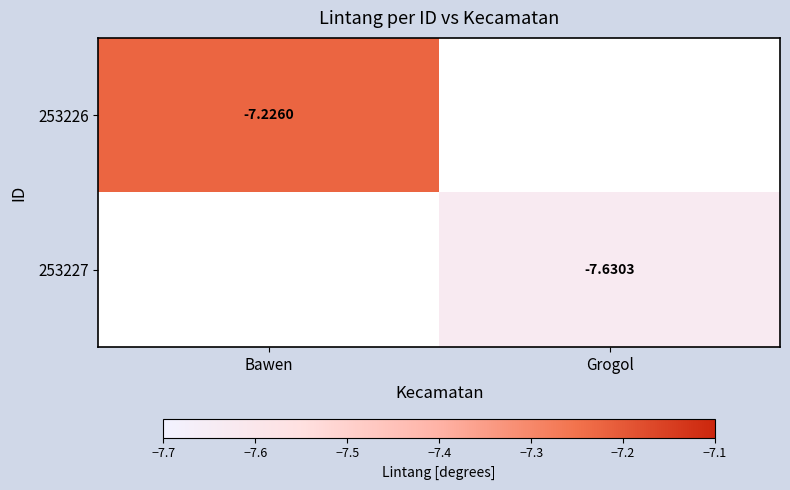

Is the value of 253226 at Bawen greater than the value of 253227 at Grogol?

Yes